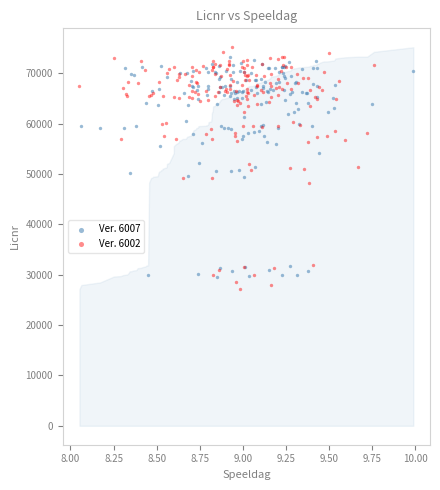

Which series has the widest spread of Y values?

Ver. 6002